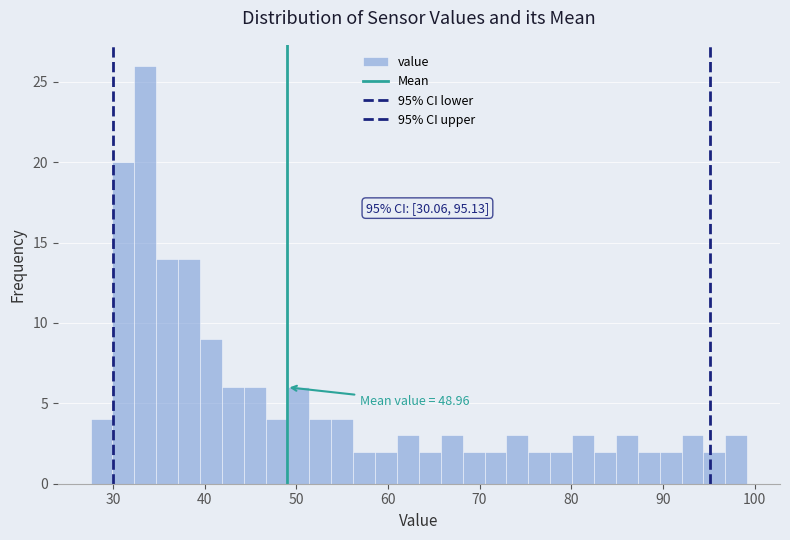

Read against the x-axis, roughly where is the centre of the tallest bar?

34